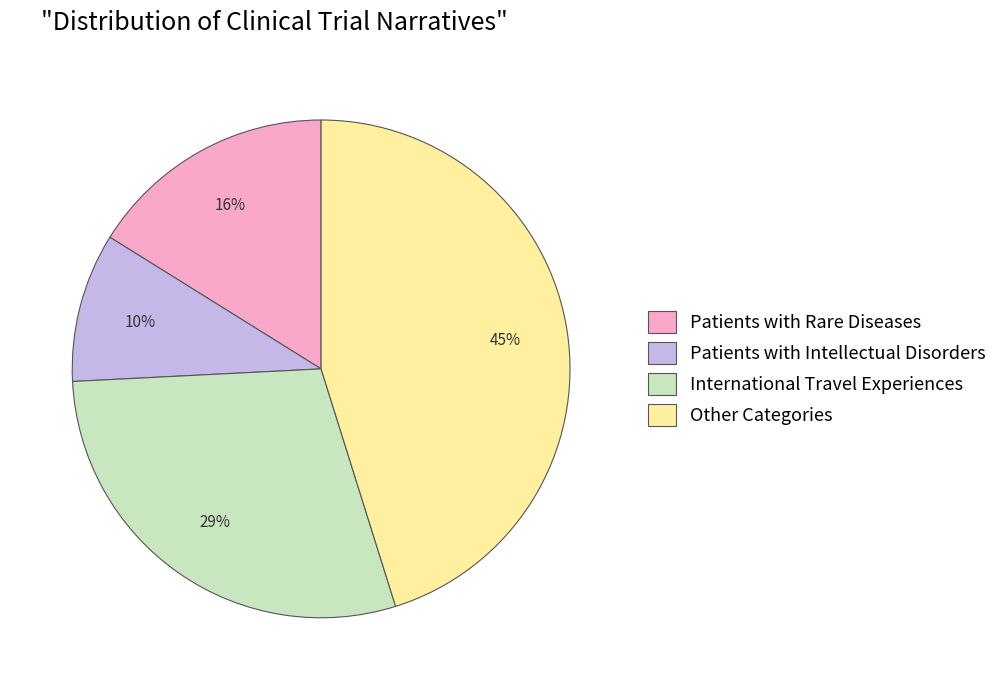

Which slice is the largest?

Other Categories